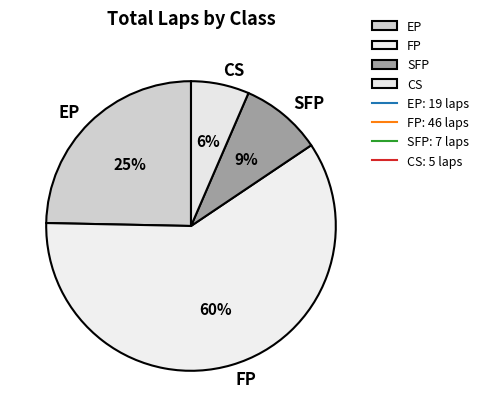

Is it true that CS is 19% of the pie?

False